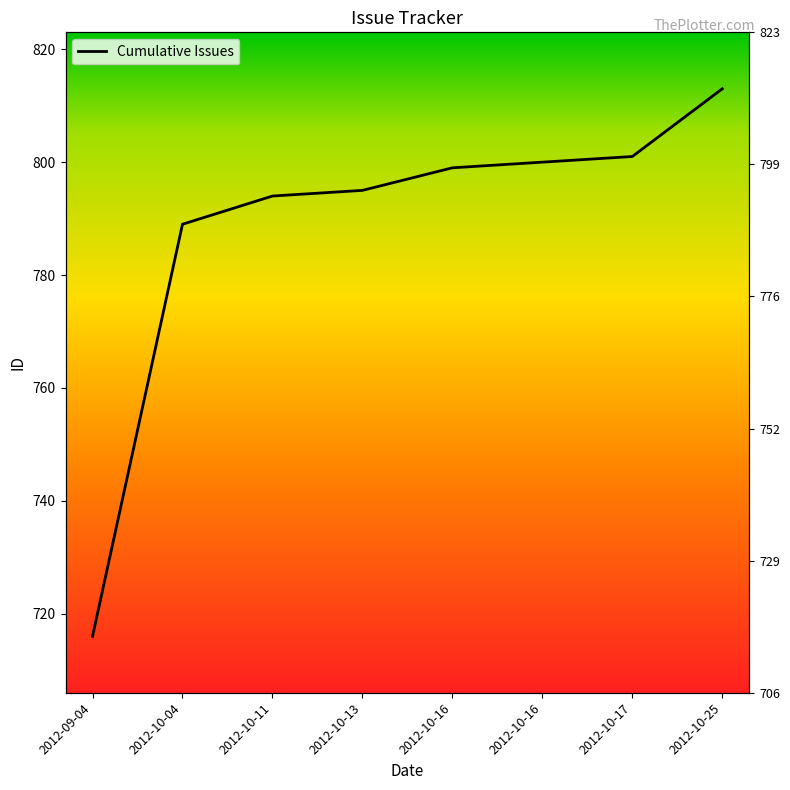

Count the number of categories in the chart.

8